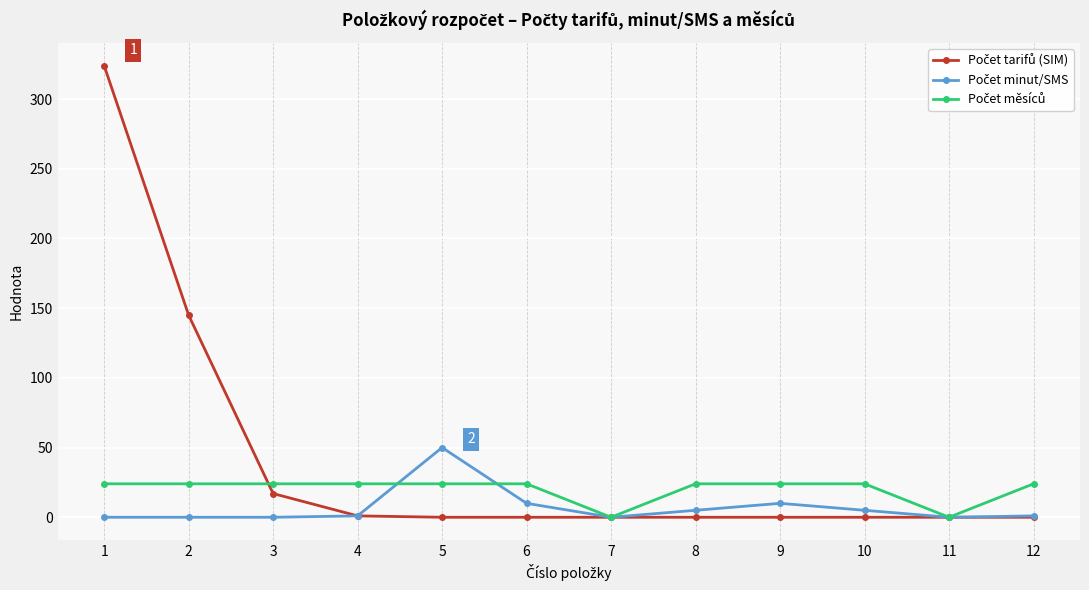

What is the maximum value shown in the chart?

324